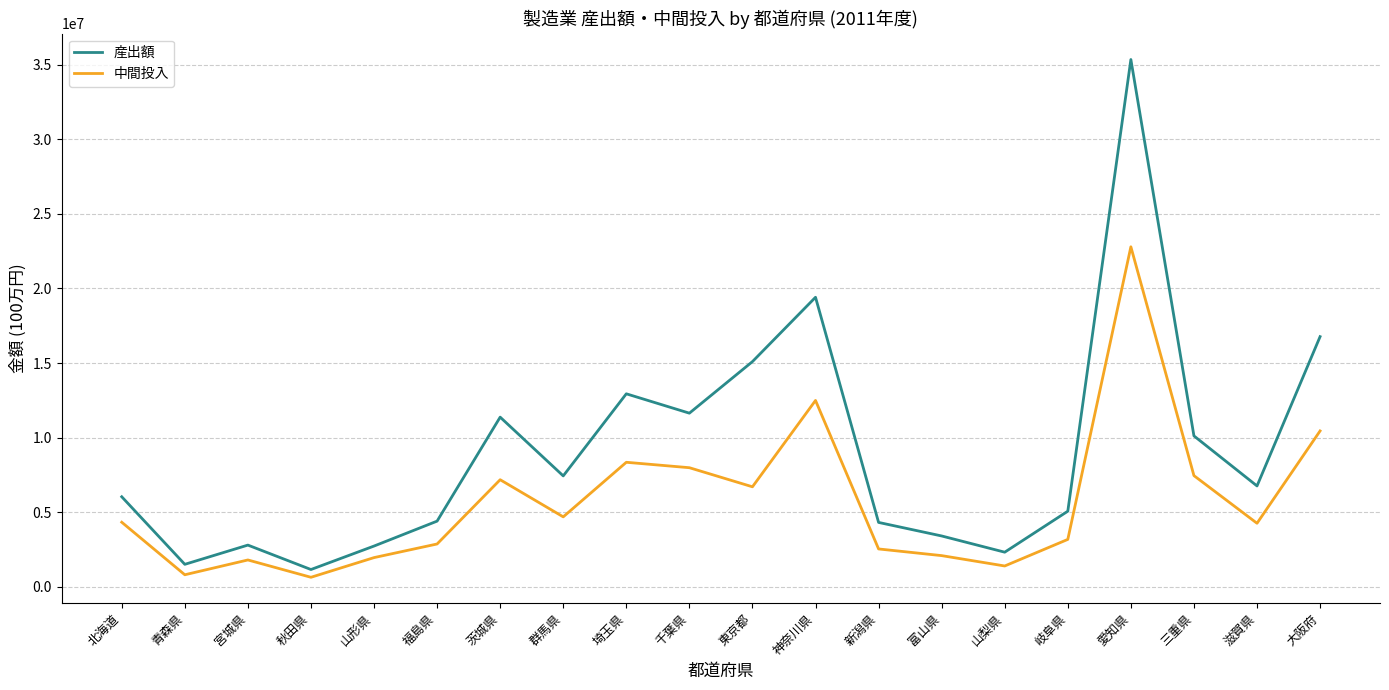

What are all the series names shown in the legend?

産出額, 中間投入